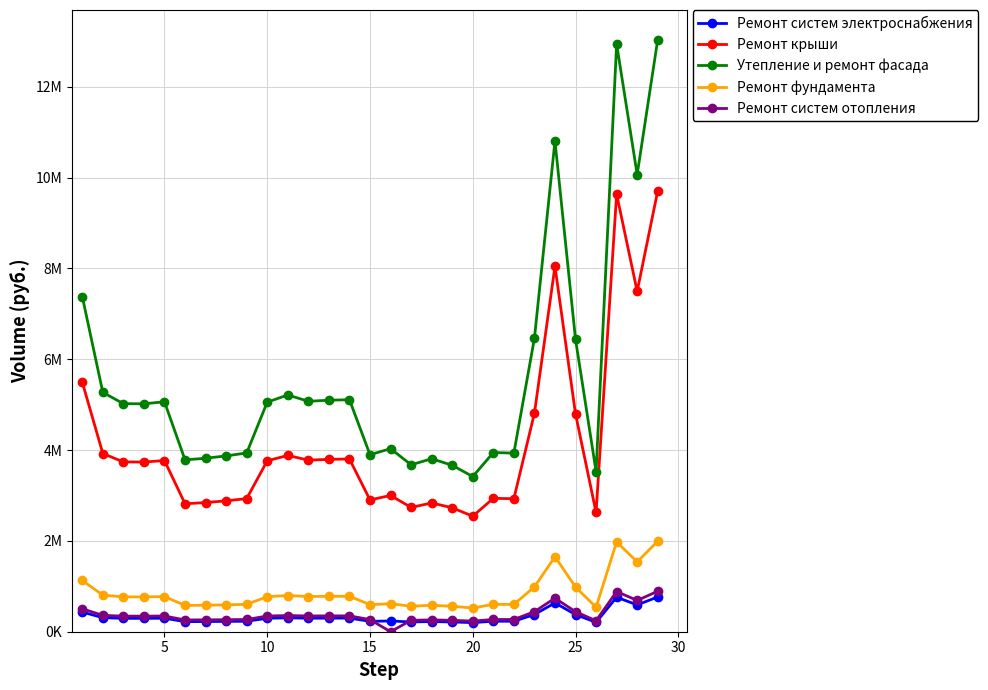

Is this an area chart (filled region under the line)?

No